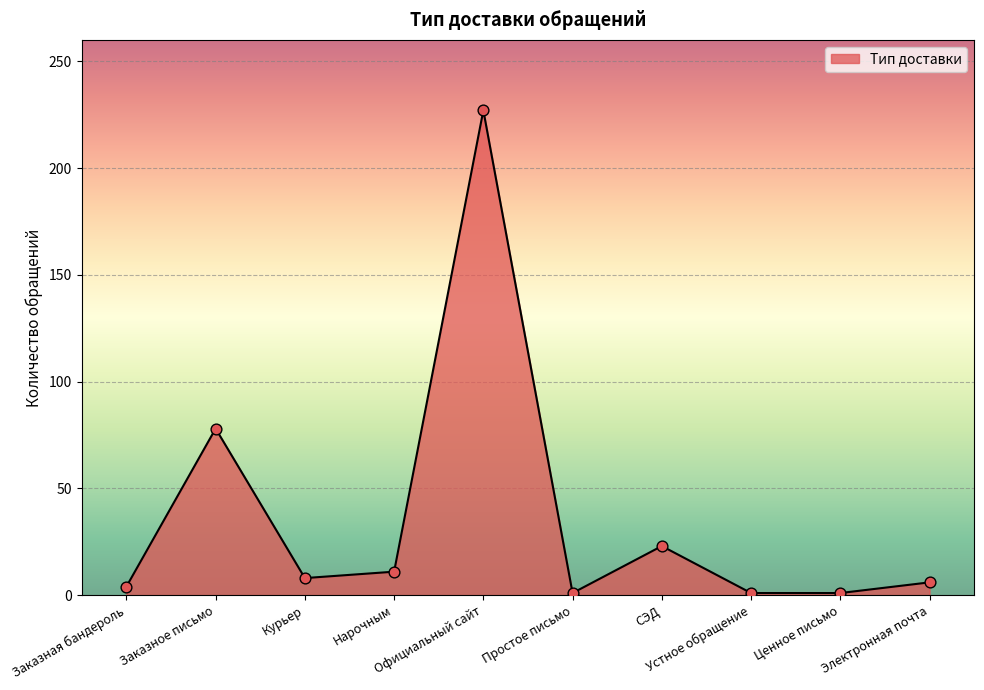

Between Устное обращение and Электронная почта, which is larger?

Электронная почта